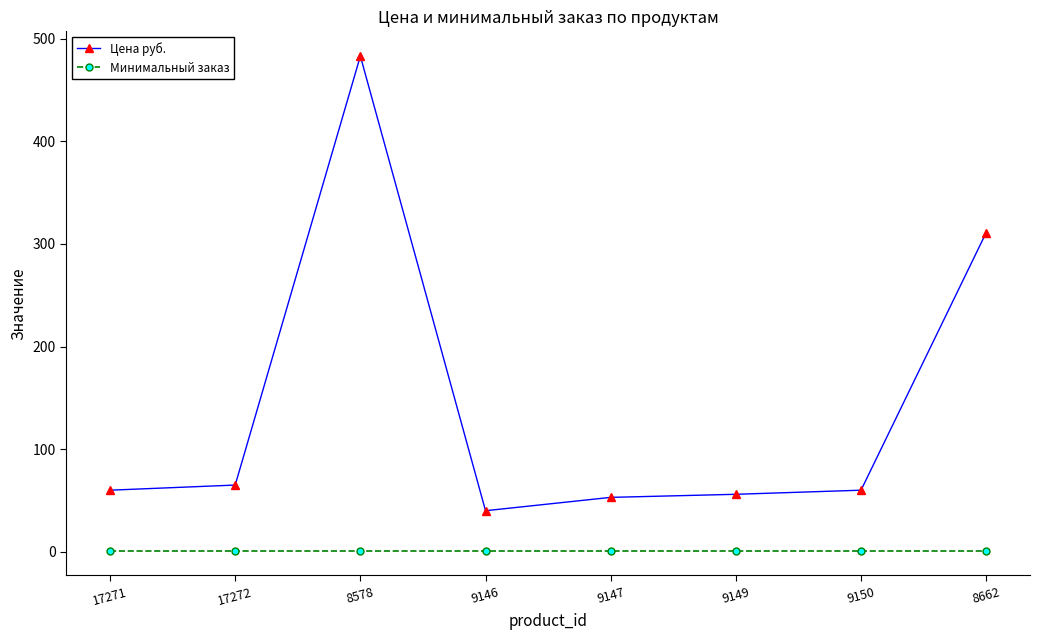

In Цена руб., how many points are higher than both neighbors (excluding endpoints)?

1